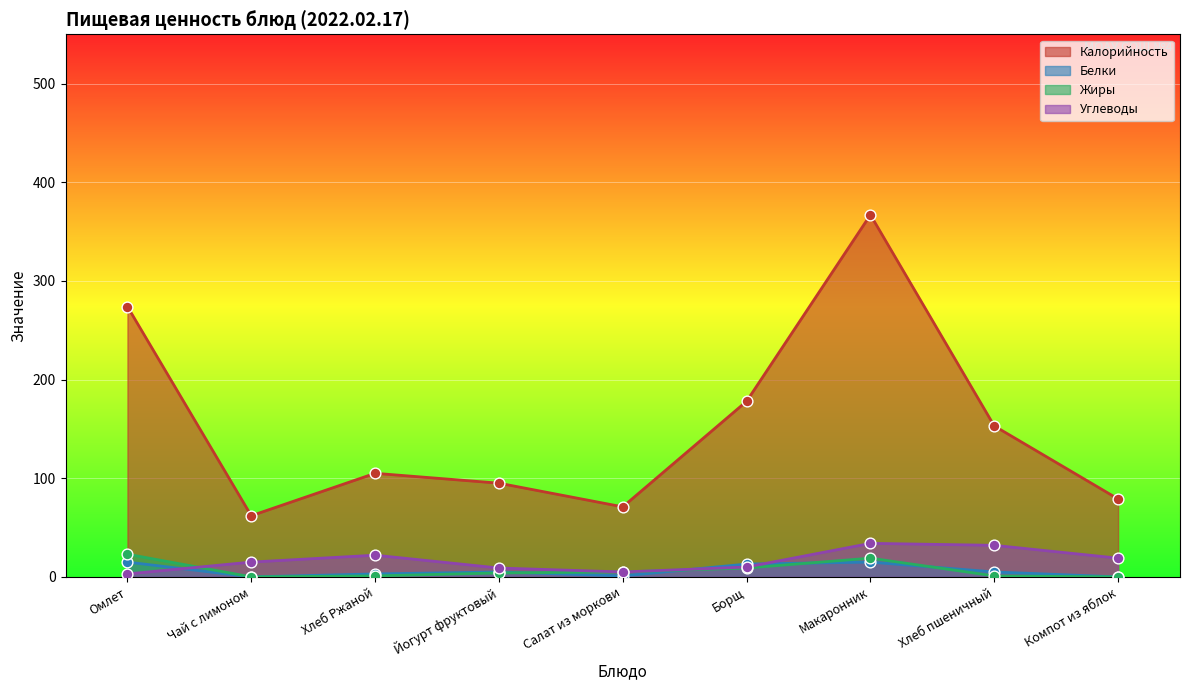

Which series reaches the minimum Y coordinate?

Белки